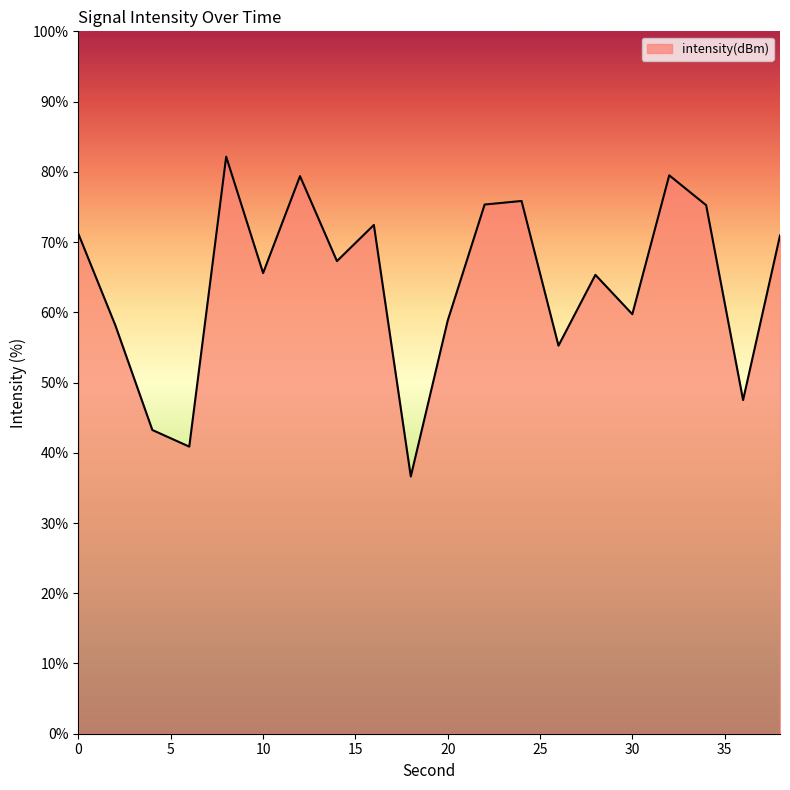

What is the maximum value shown in the chart?

82.2